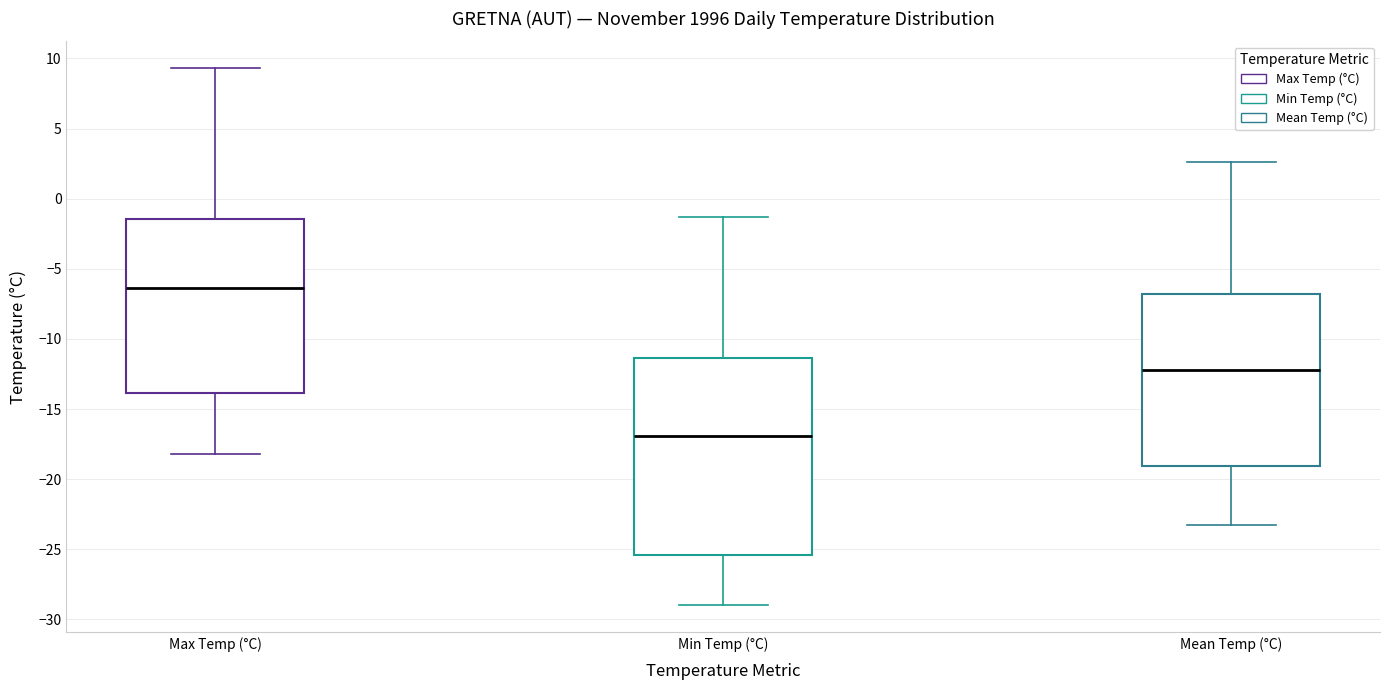

Reading left to right, read every box against the y-axis: the position of its median line, the range the box covers, and the ends of its whiskers. The values are not printed on the chart, so give them approximately, as read against the axis.

Max Temp (°C): median -6.5, box -14.0 to -1.5, whiskers -18.0 to 9.5
Min Temp (°C): median -17.0, box -25.5 to -11.5, whiskers -29.0 to -1.5
Mean Temp (°C): median -12.0, box -19.0 to -7.0, whiskers -23.5 to 2.5